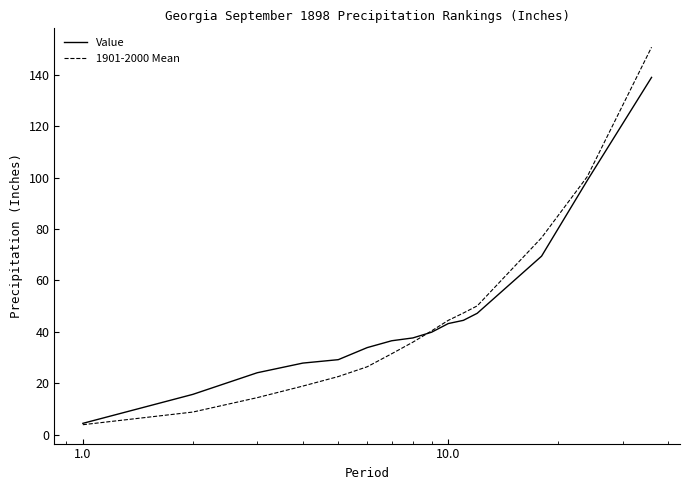

What is the minimum value shown in the chart?

3.9